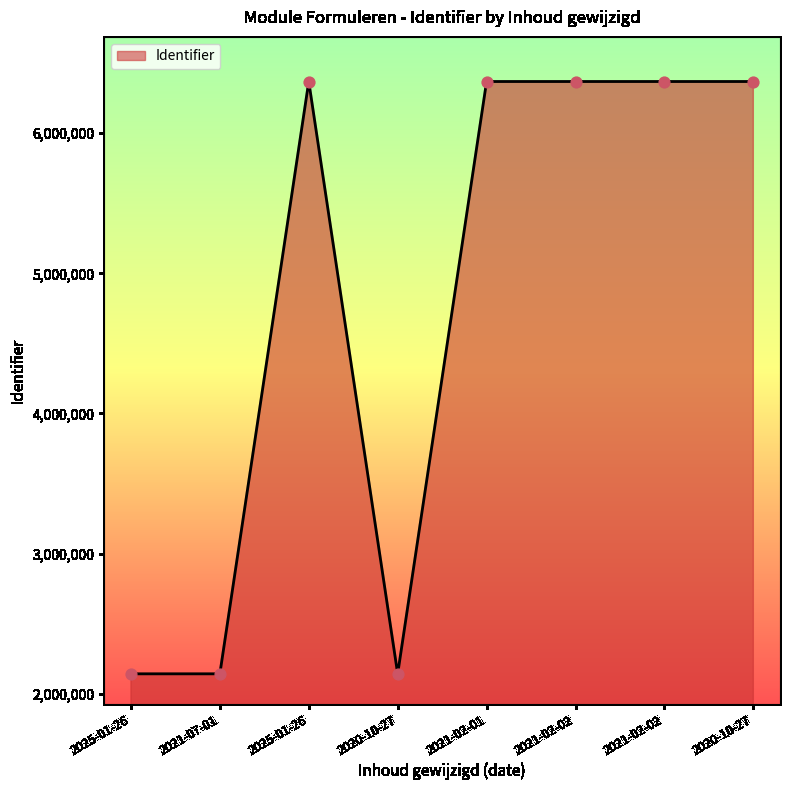

Approximately how many times larger is the value at 2020-10-27 compared to 2020-10-27?

3.0